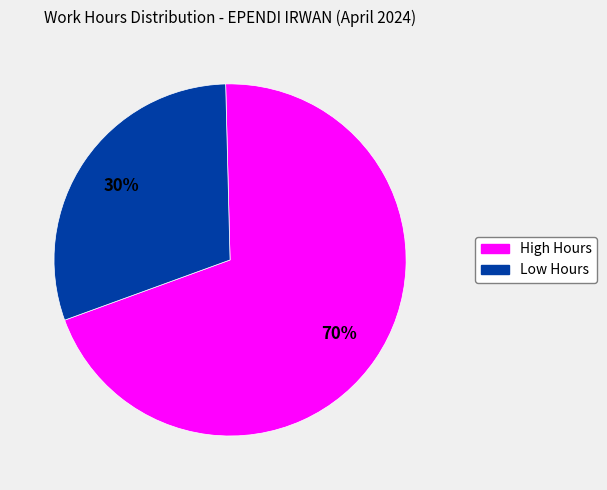

Is there a majority slice in this chart?

Yes